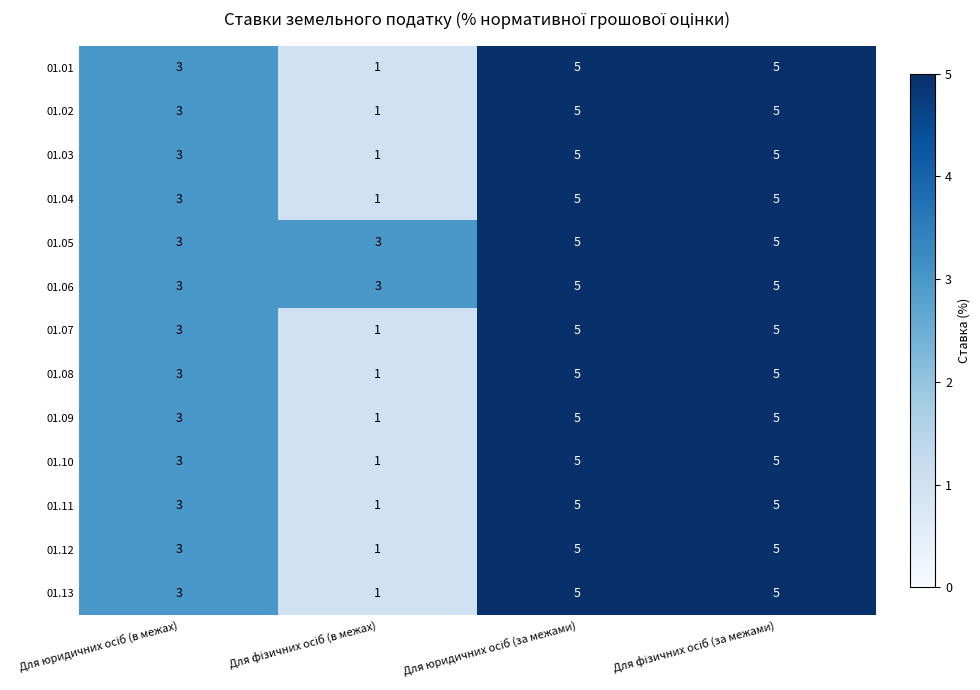

What is the difference between the maximum and minimum values in the 01.09 series?

4